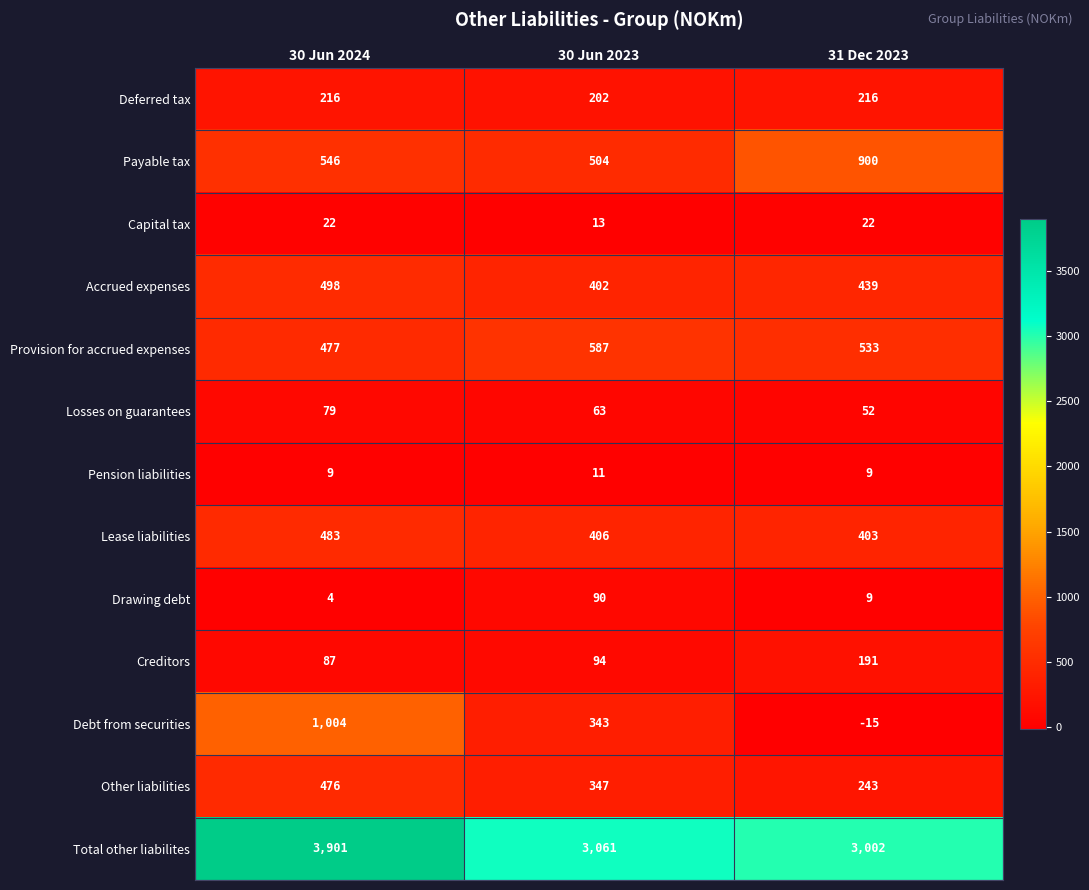

At which label is Lease liabilities closest to 443?

30 Jun 2023